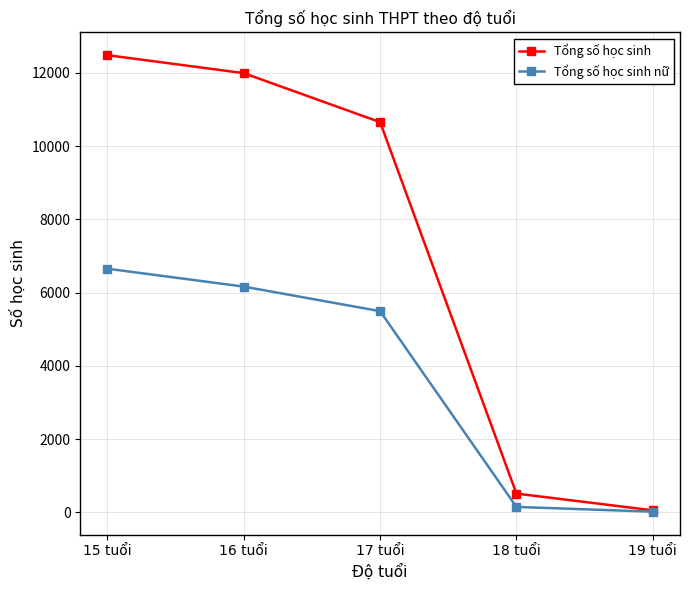

How many values in the Tổng số học sinh nữ series are below 5494?

2